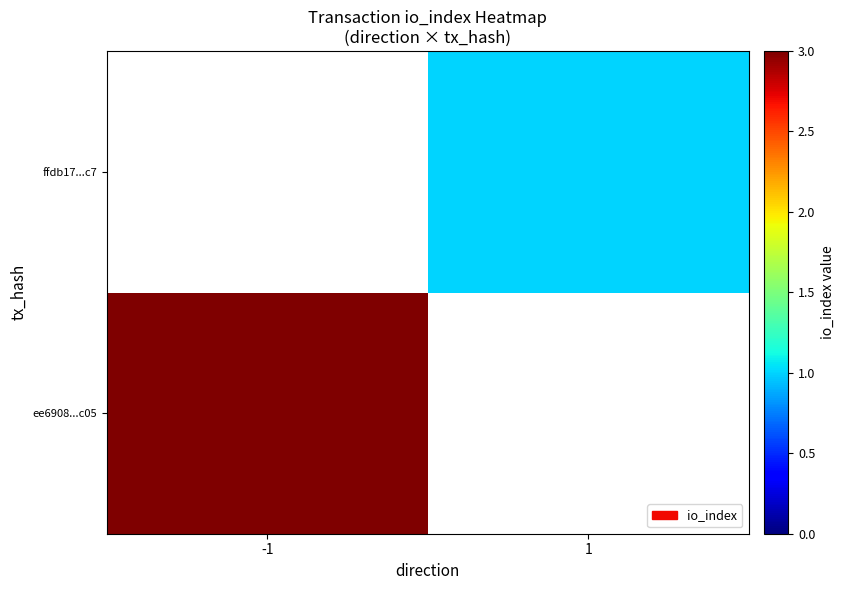

Rank the series at 1 from lowest to highest value.

ee6908...c05, ffdb17...c7